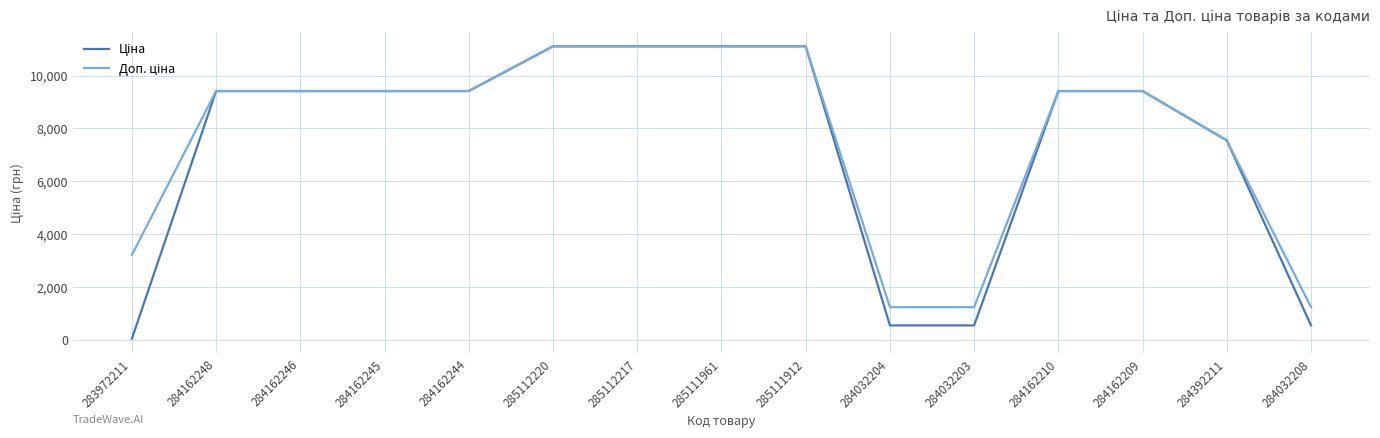

How many lines are shown in the chart?

2